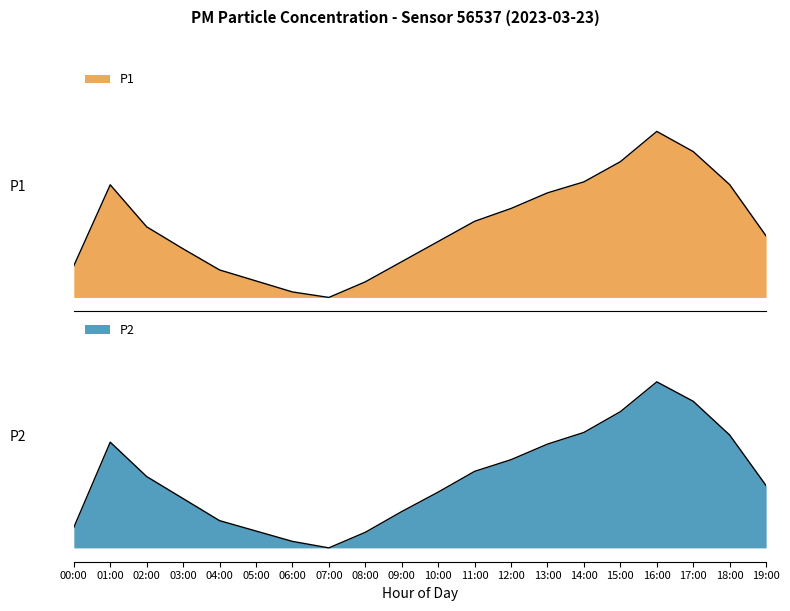

At which category is the sum across all series the highest?

16:00